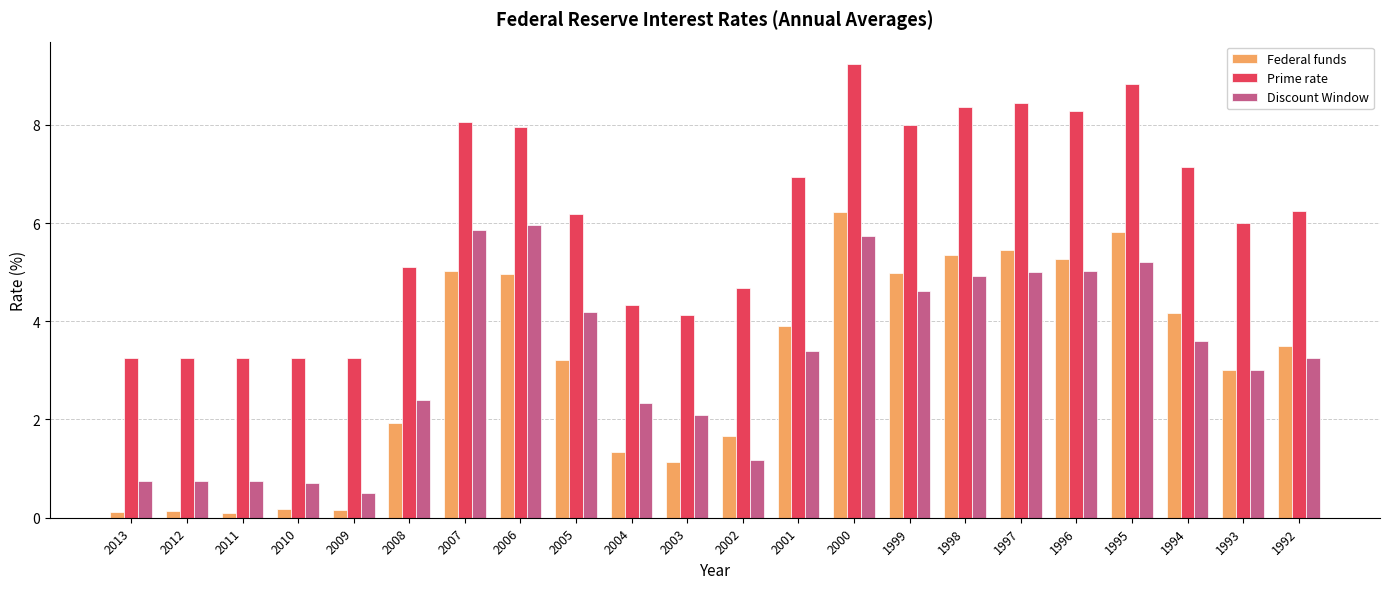

What is the difference between the Discount Window values at 2004 and 2005?

1.8